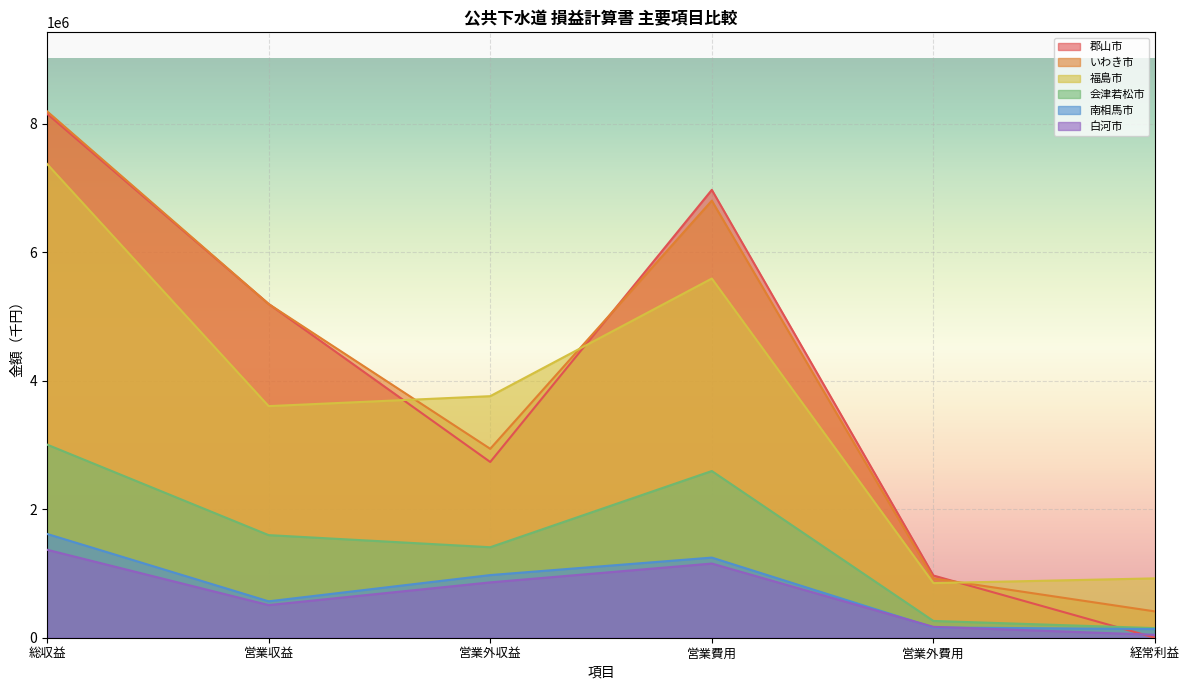

Which category has the highest value in the 南相馬市 series?

総収益